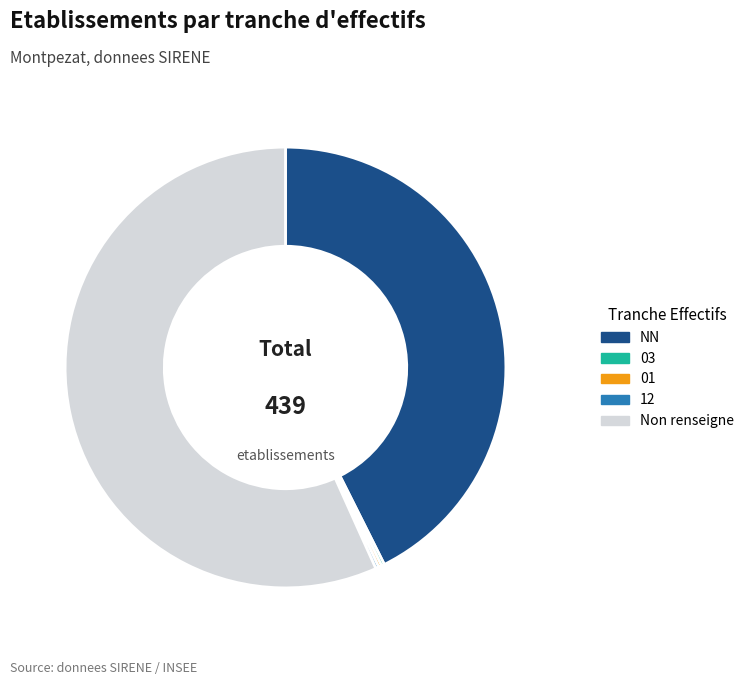

What is the largest slice in the pie chart?

Non renseigne